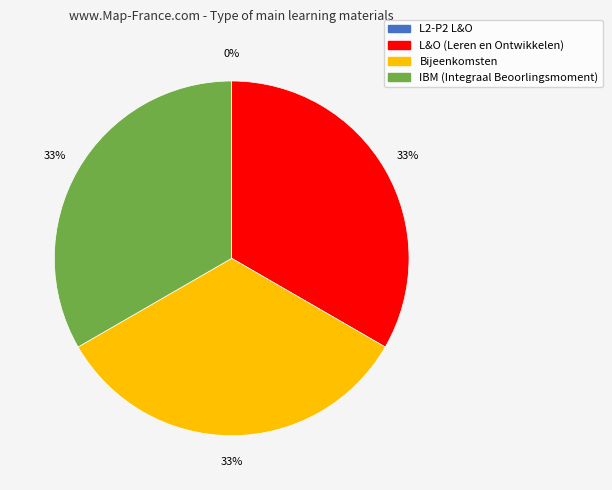

The L&O (Leren en Ontwikkelen) slice represents 33% of the pie. True or false?

True